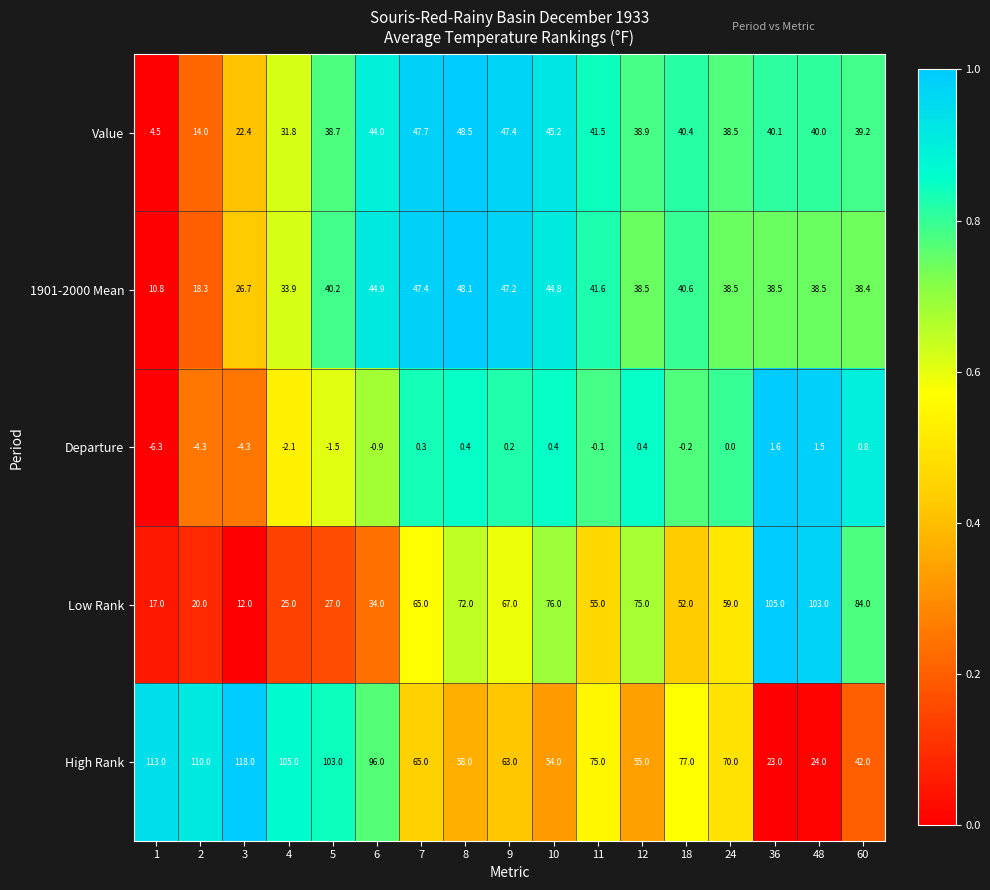

At which category is the sum across all series the highest?

8